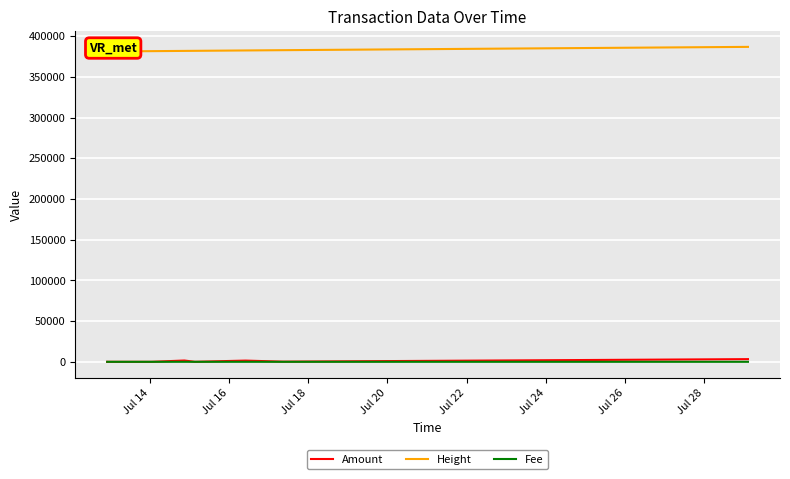

True or false: Amount has a value of 7.3 at Jul 14.

False